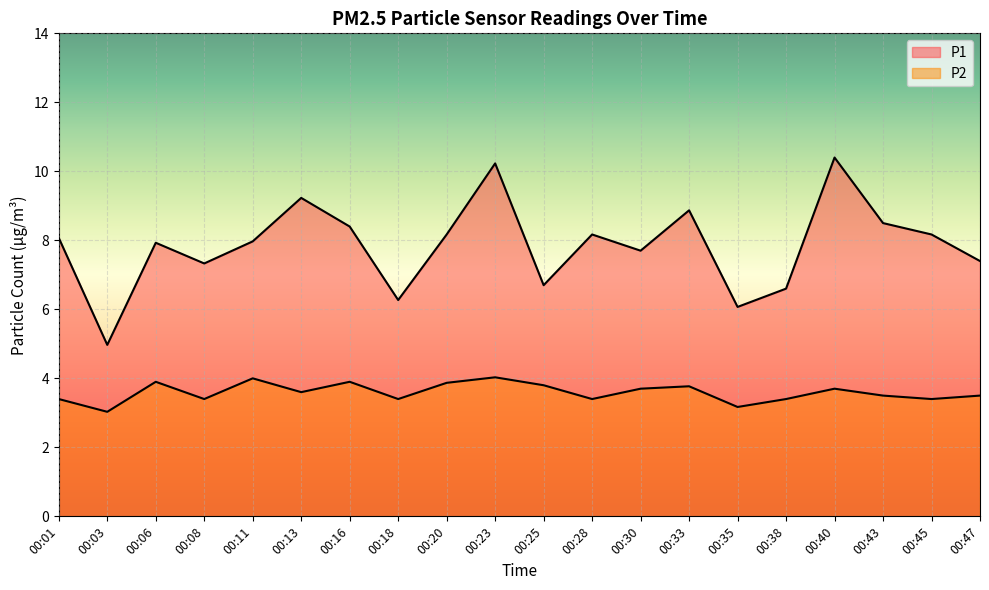

True or false: P1 and P2 cross at least once.

False